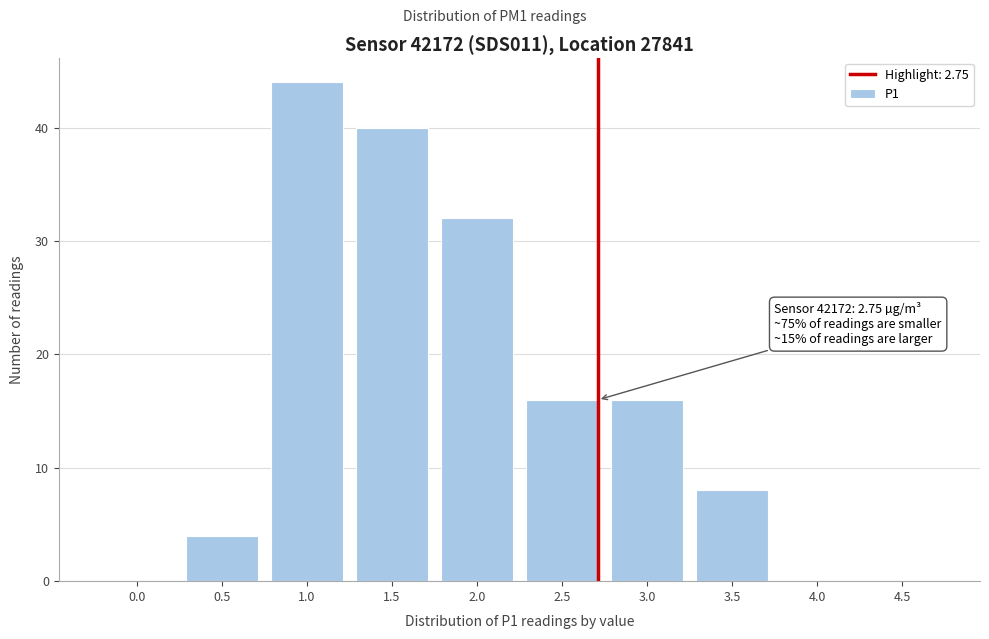

Reading left to right, list all the values displayed in this chart.

0.0=0	0.5=4	1.0=44	1.5=40	2.0=32	2.5=16	3.0=16	3.5=8	4.0=0	4.5=0